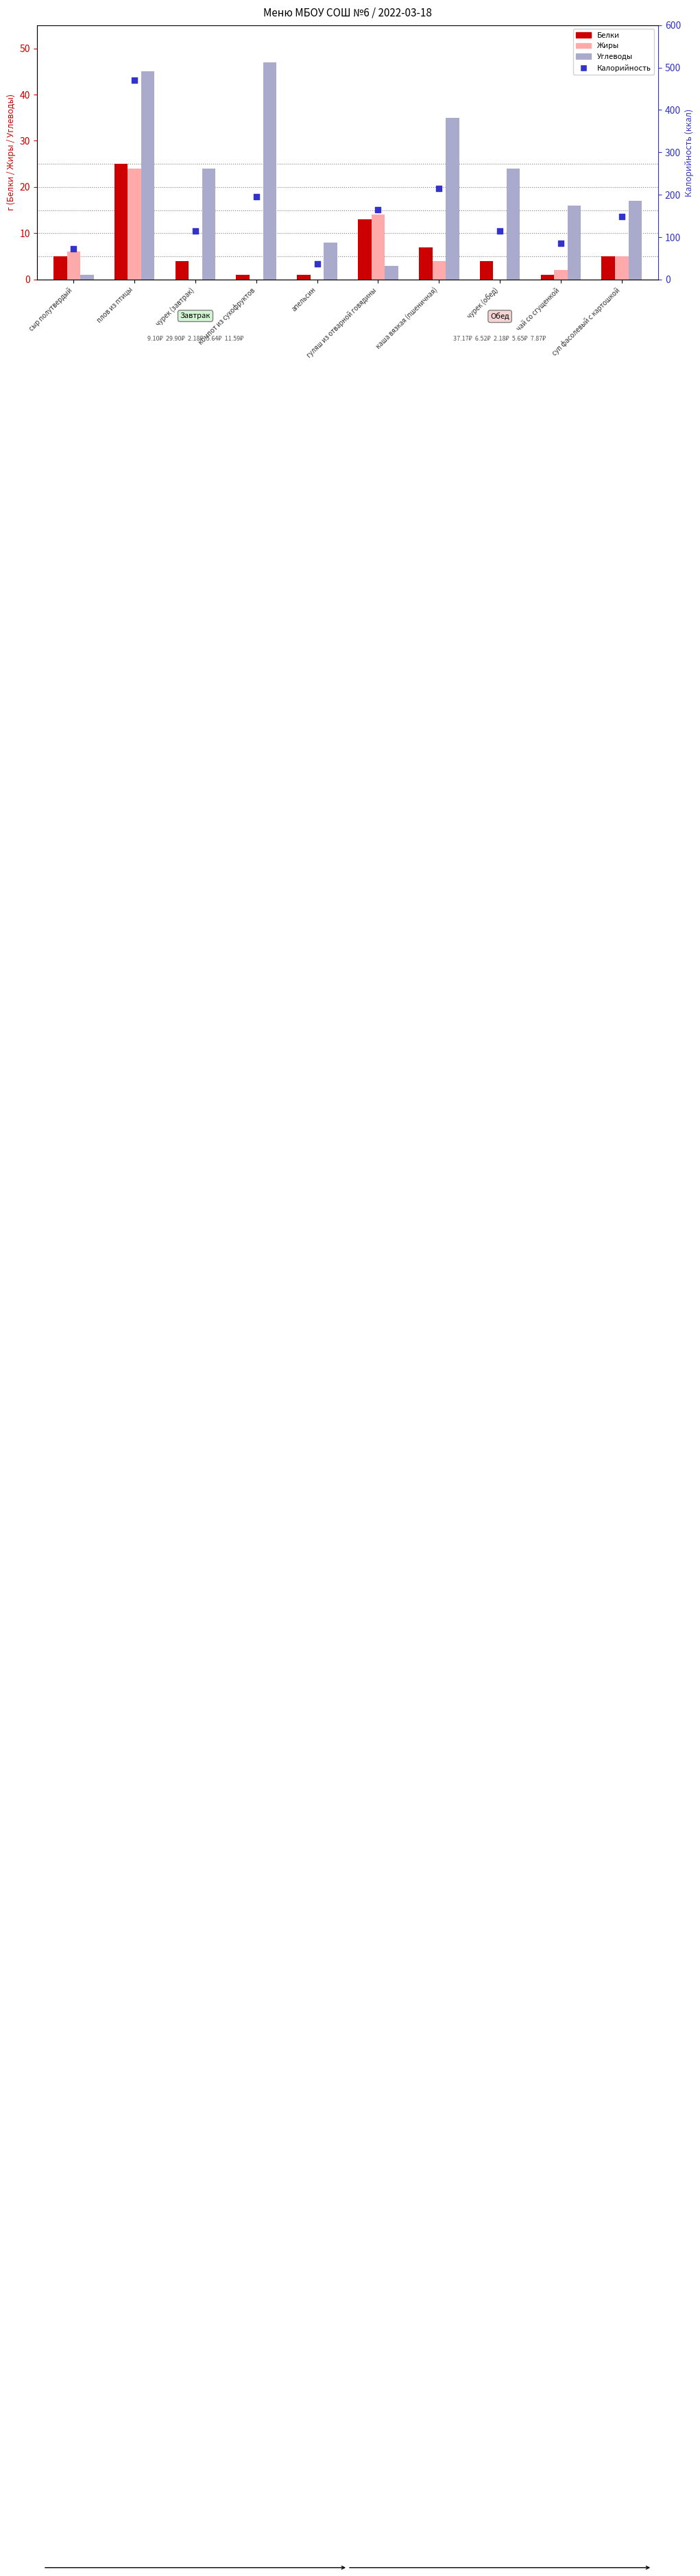

What are all the series names shown in the legend?

Белки, Жиры, Углеводы, Калорийность